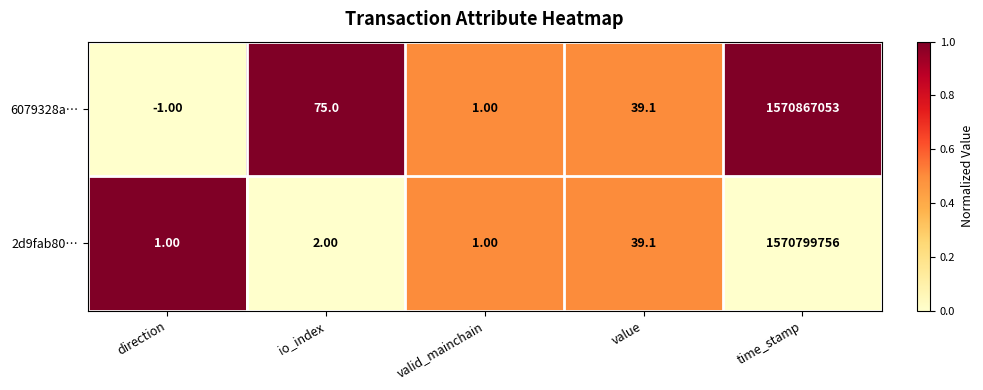

What is the sum of all 6079328a… values?

1570867167.1